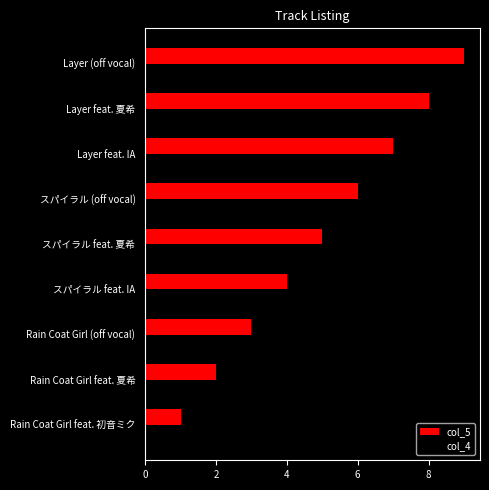

How many values in the col_5 series are below 5?

4